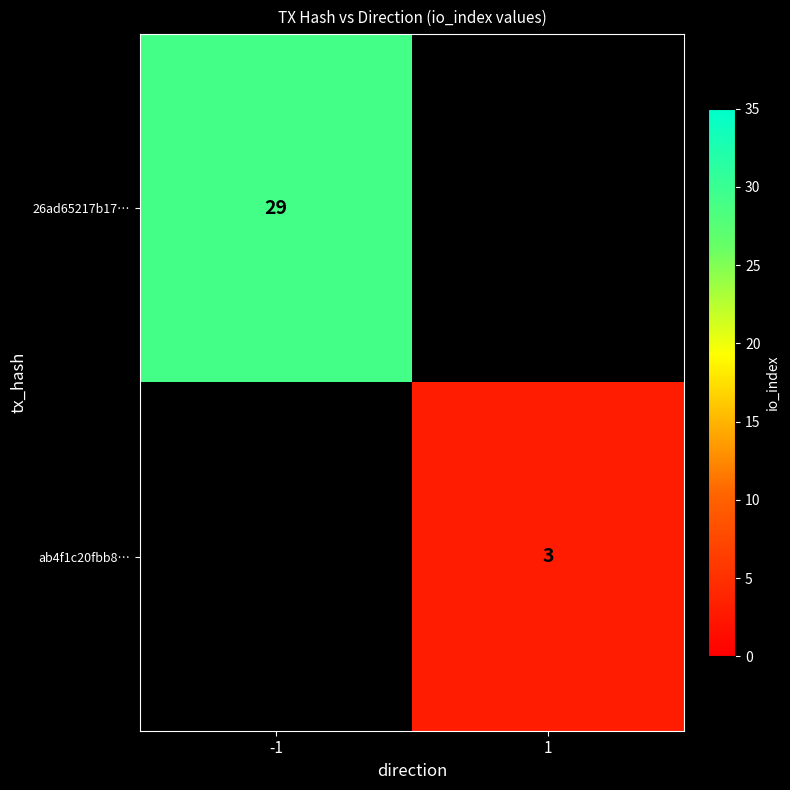

The 26ad65217b17… series shows 29 at -1. True or false?

True